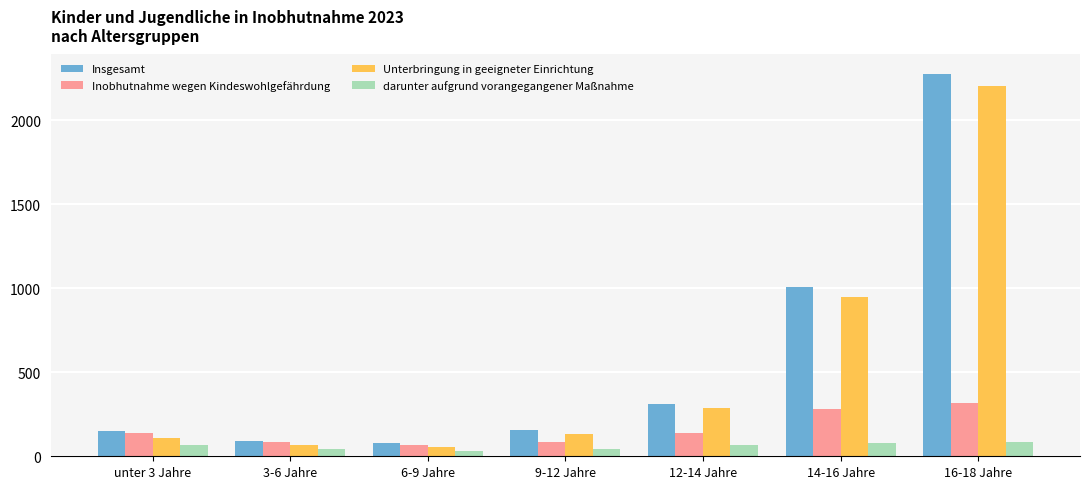

At which label does Unterbringung in geeigneter Einrichtung reach its peak?

16-18 Jahre